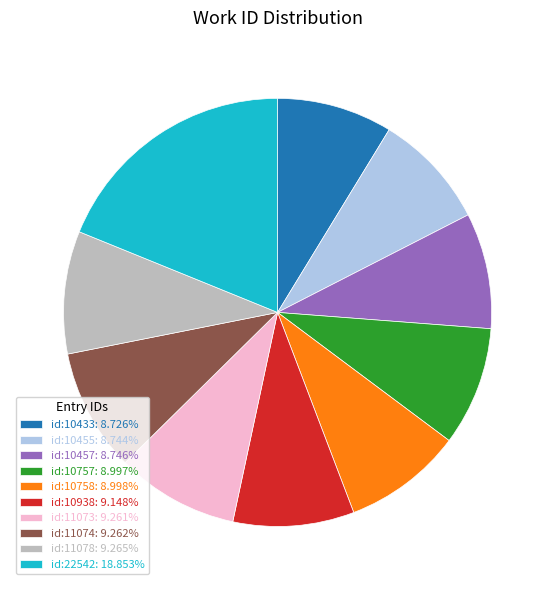

Is it true that id:10758 is 9% of the pie?

True